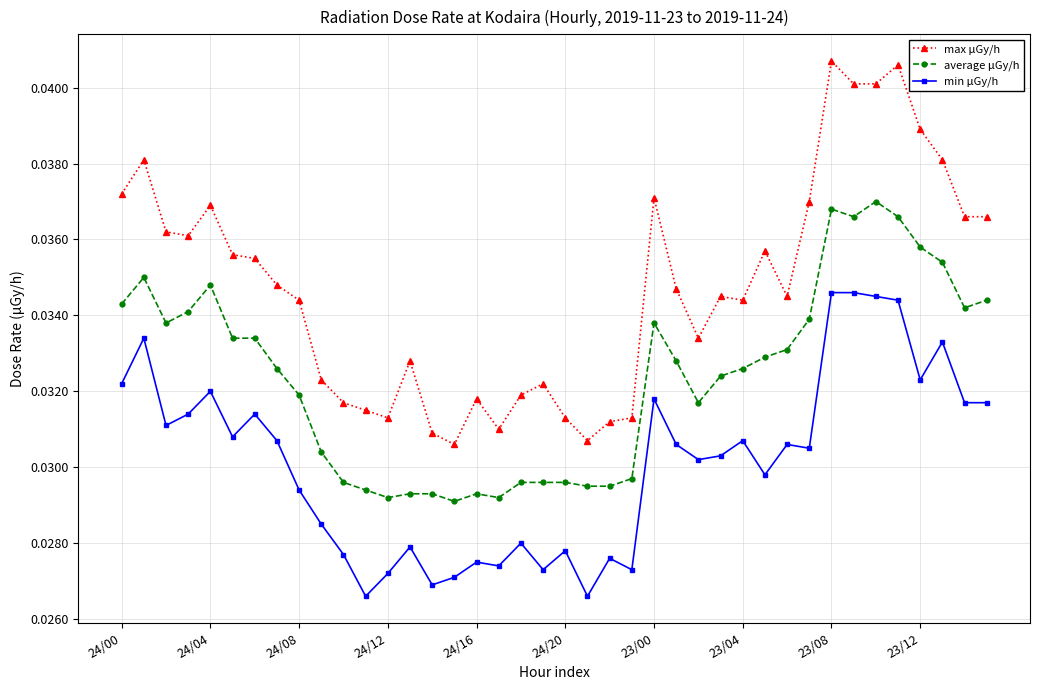

Rank the series by their maximum value, from highest to lowest.

max μGy/h, average μGy/h, min μGy/h